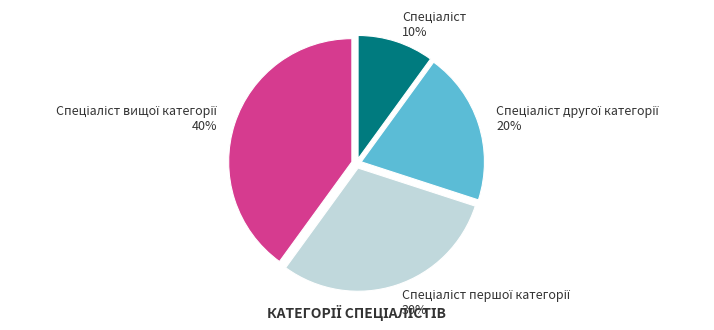

To the nearest percent, what is the difference between the largest and smallest slice percentages?

30%